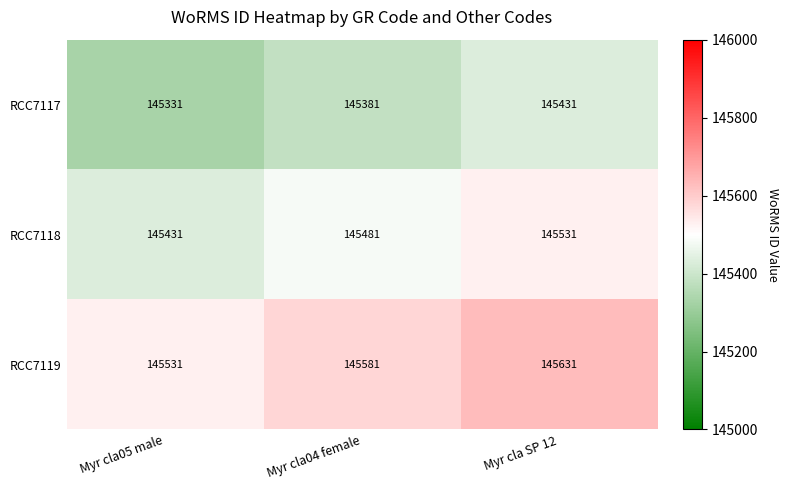

The RCC7118 series shows 145481 at Myr cla04 female. True or false?

True